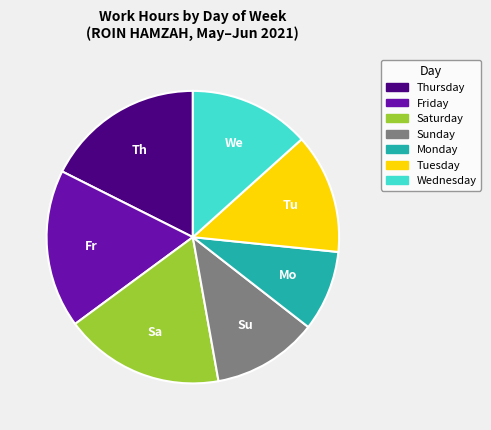

Combined, do Wednesday and Monday account for over 50%?

No